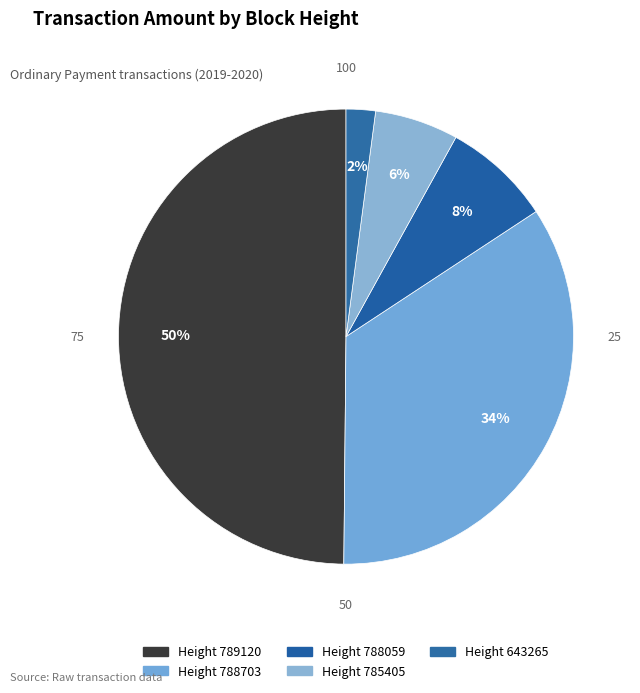

What is the smallest slice in the pie chart?

643265